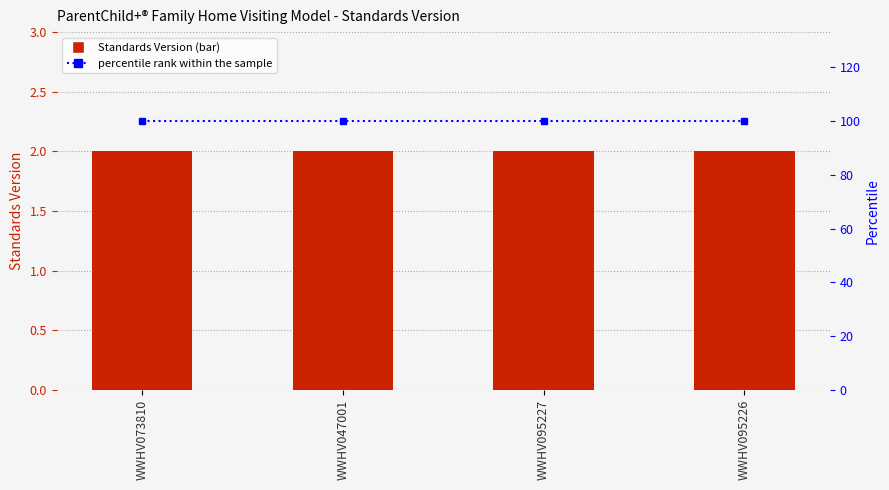

The Standards Version series shows 2 at WWHV095226. True or false?

True